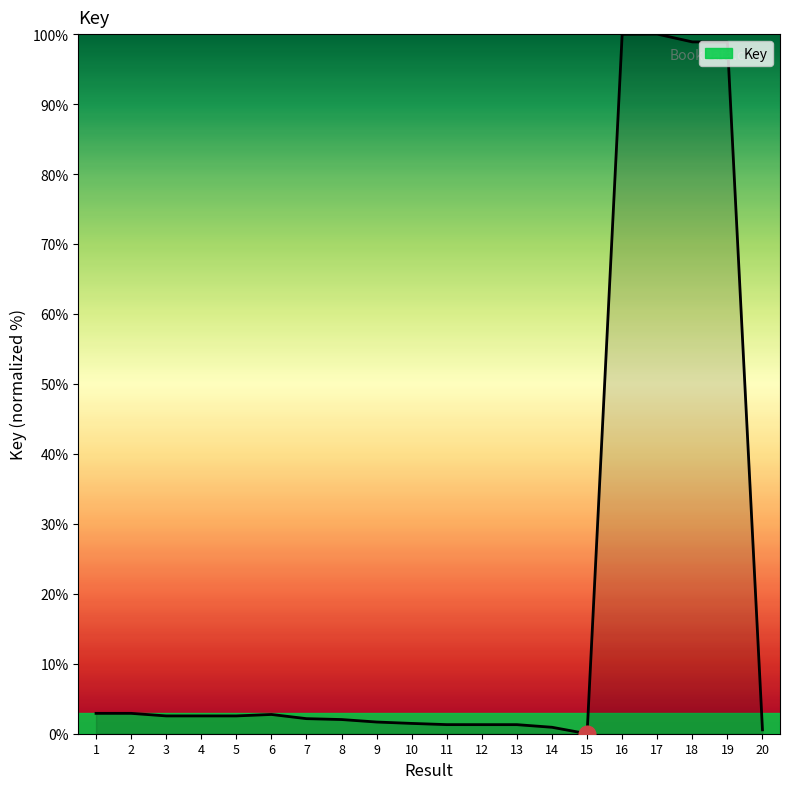

Is it true that the value at 3 is 2.5?

True